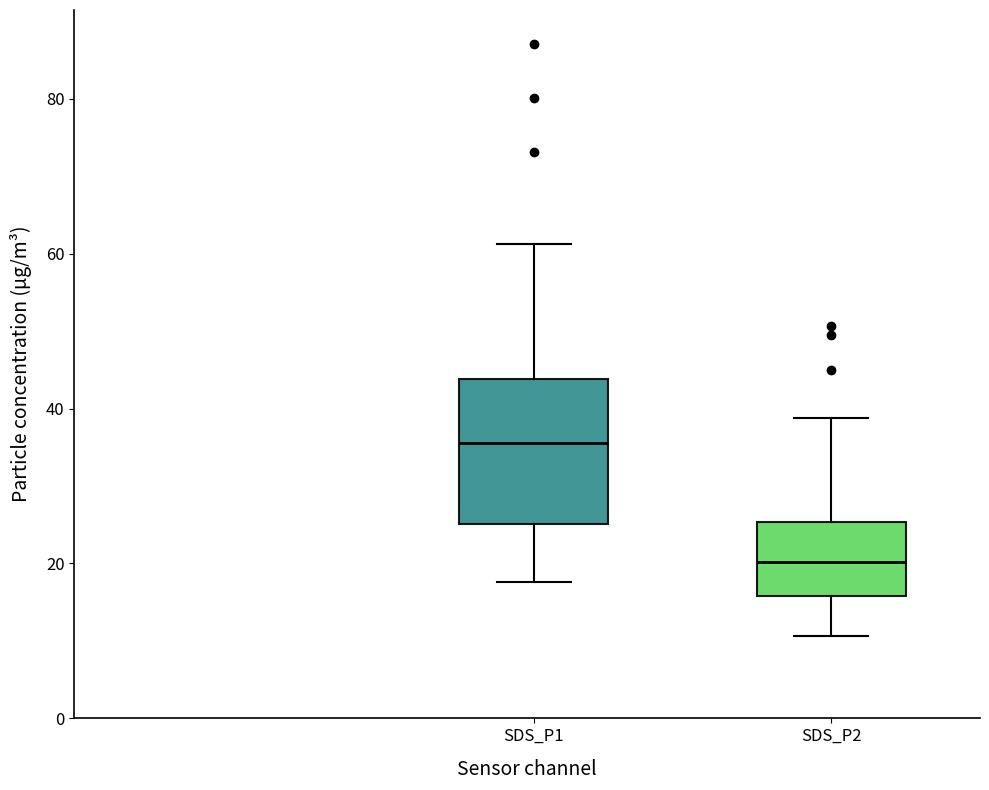

Which box is the tallest, from its lower edge to its upper edge?

SDS_P1